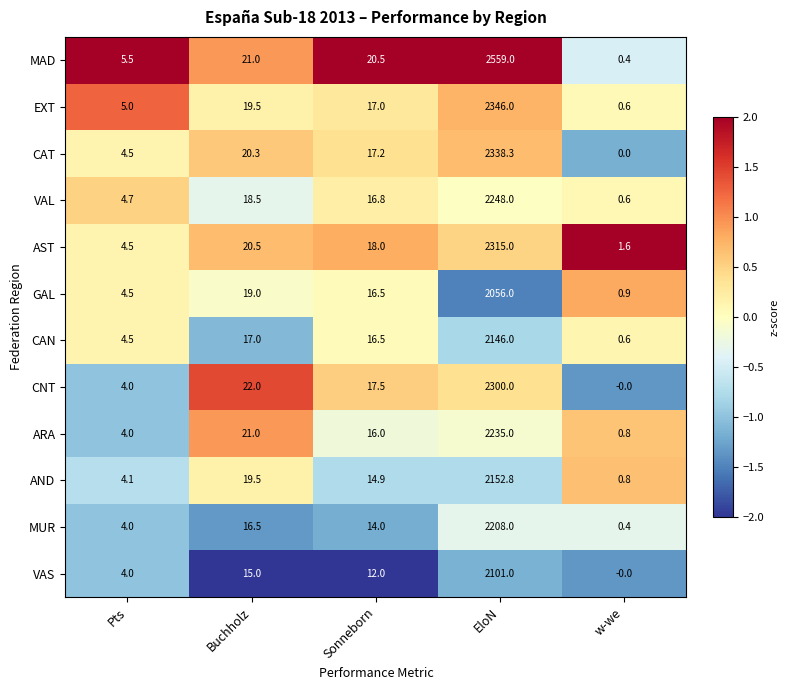

Is it true that CAN equals 16.5 at Sonneborn?

True